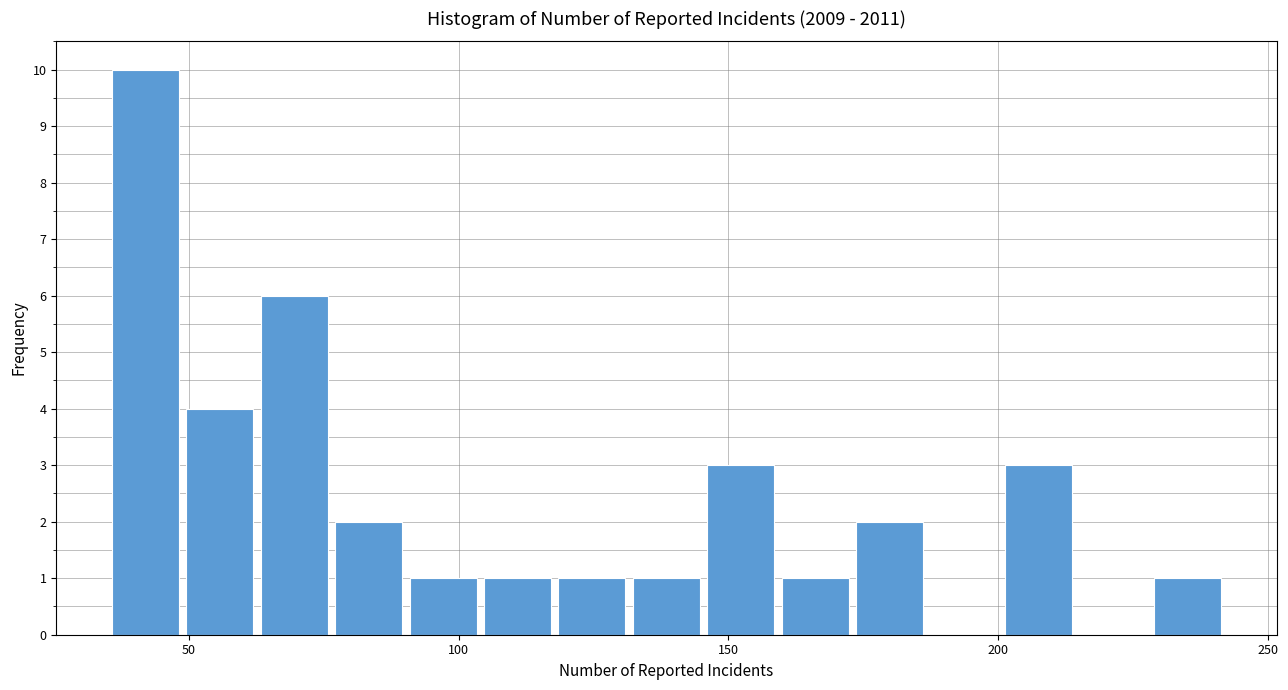

Read against the x-axis, roughly where is the centre of the tallest bar?

40